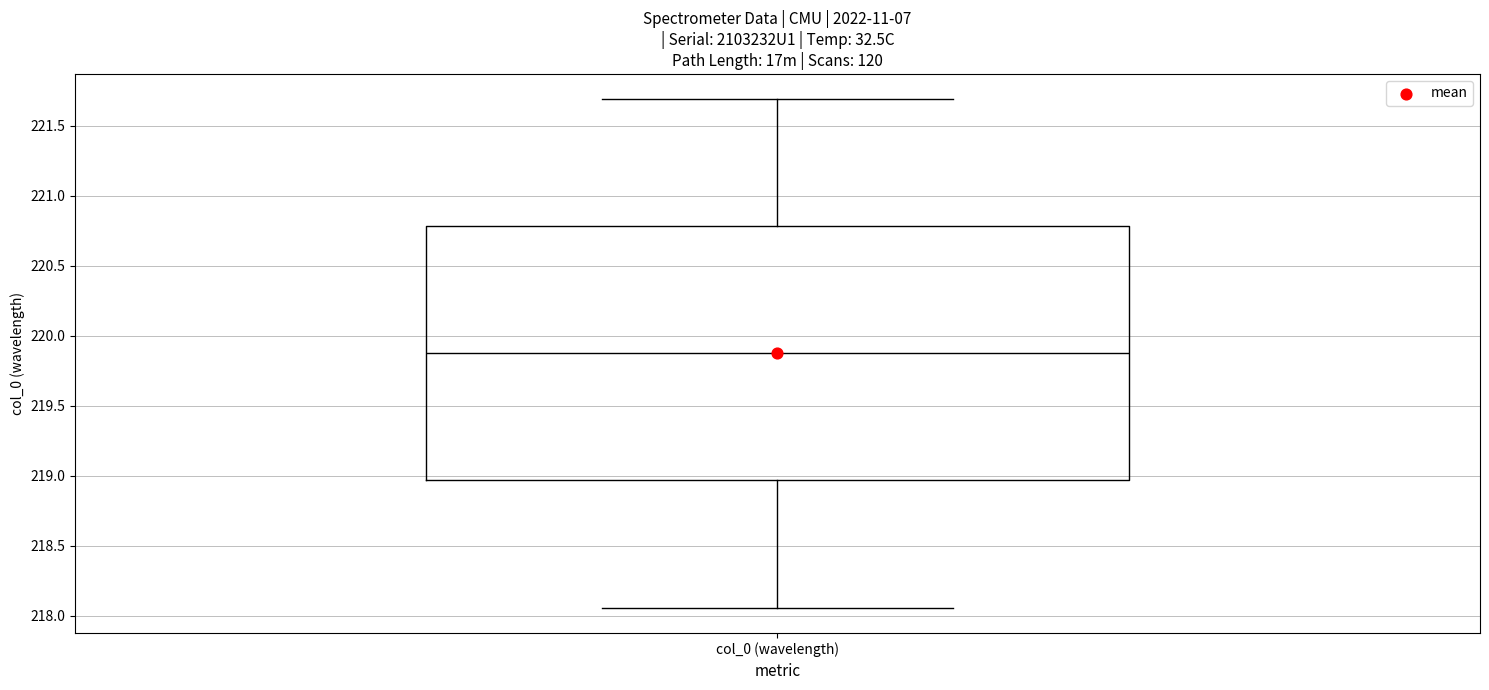

Read this box plot against the y-axis: the position of the median line, the range covered by the box, and the ends of both whiskers. The values are not printed on the chart, so give them approximately, as read against the axis.

median 219.90, box 218.95 to 220.80, whiskers 218.05 to 221.70